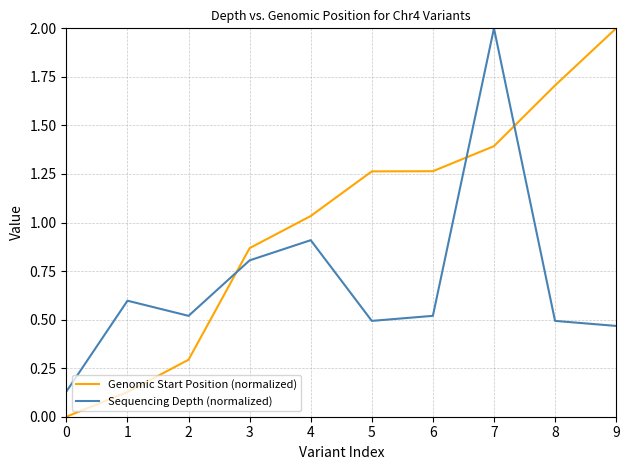

How many lines are shown in the chart?

2